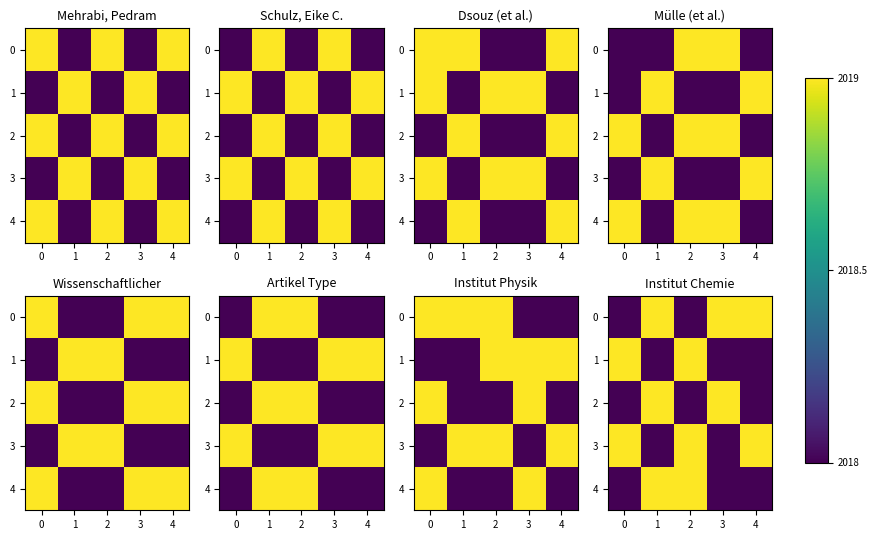

What is the average value of the 4 series?

2018